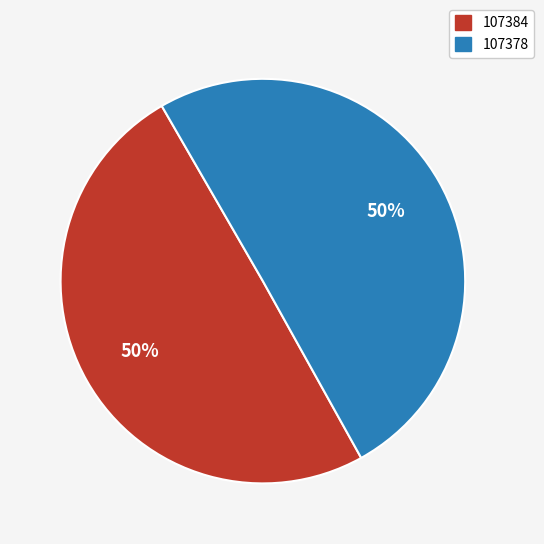

Is it true that 107384 is 50% of the pie?

True